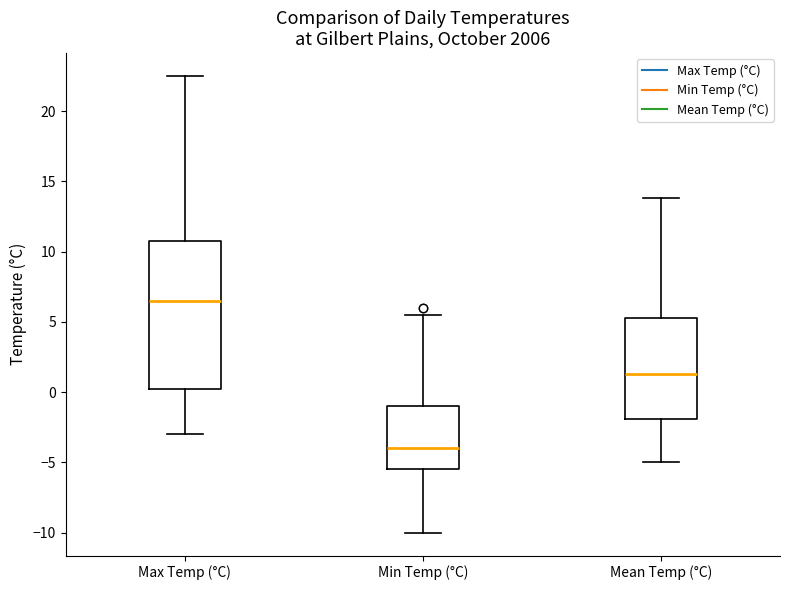

Which box has the lowest median line?

Min Temp (°C)